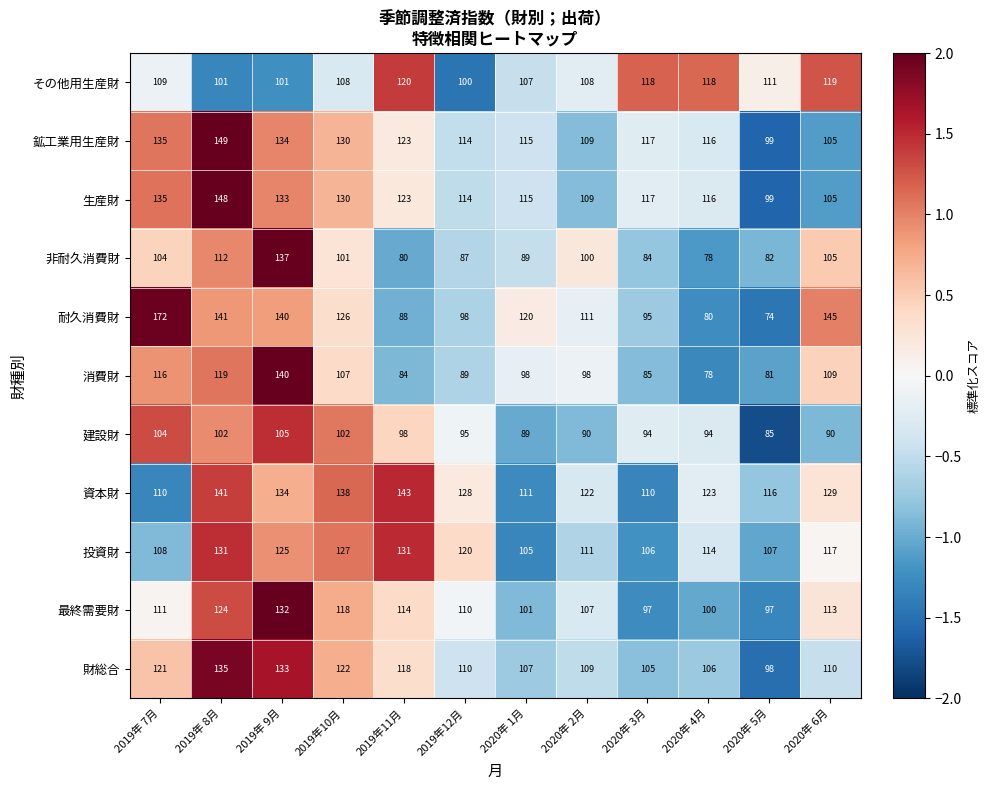

Which series has the largest range (max minus min)?

耐久消費財